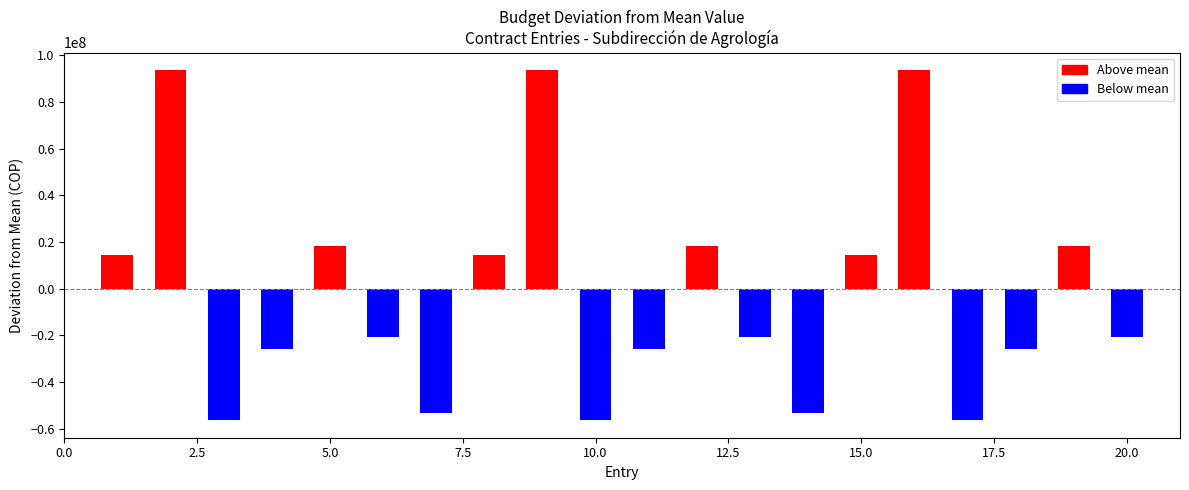

What is the value of the 18th bar from the left?

-25899833.5